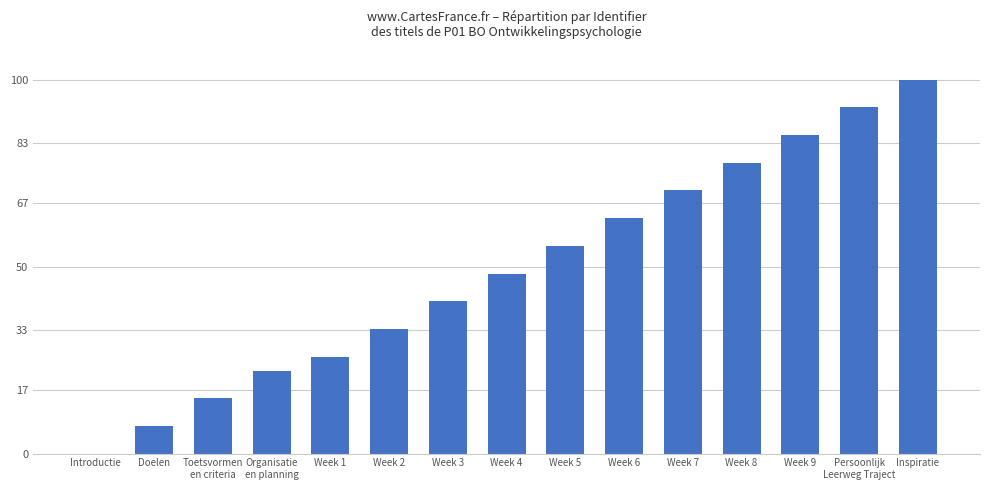

Reading left to right, transcribe all the data shown in this chart.

Introductie=0.0	Doelen=7.4	Toetsvormen
en criteria=14.8	Organisatie
en planning=22.2	Week 1=25.9	Week 2=33.3	Week 3=40.7	Week 4=48.1	Week 5=55.6	Week 6=63.0	Week 7=70.4	Week 8=77.8	Week 9=85.2	Persoonlijk
Leerweg Traject=92.6	Inspiratie=100.0